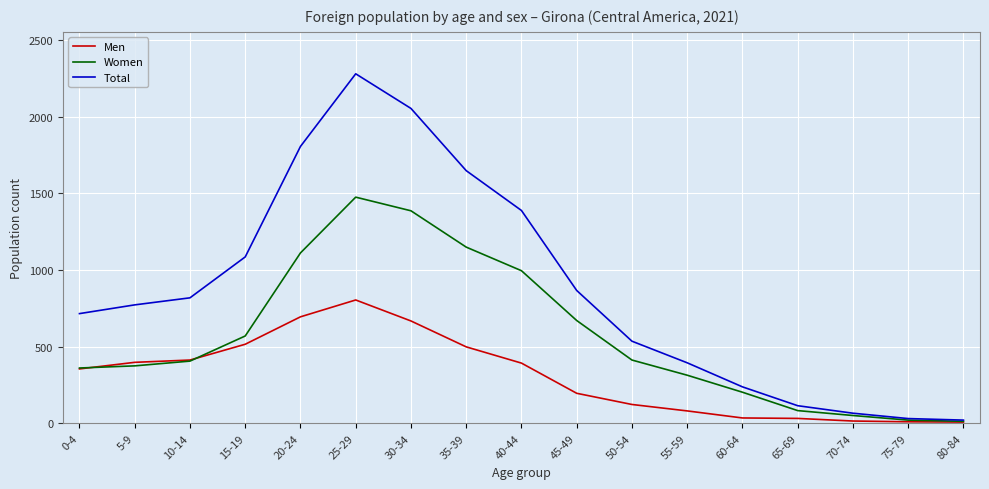

What is the lowest value of the Total series?

21